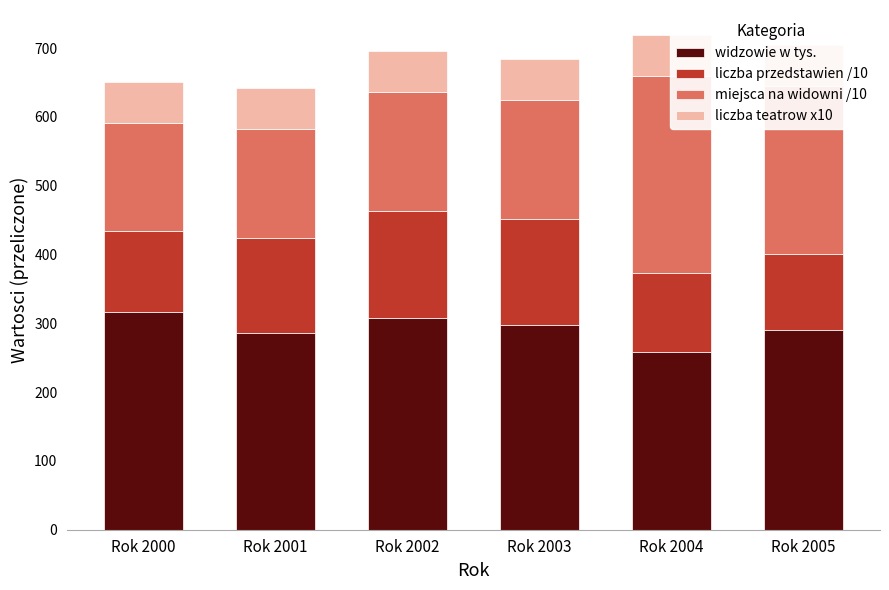

At which category is the sum across all series the highest?

Rok 2004